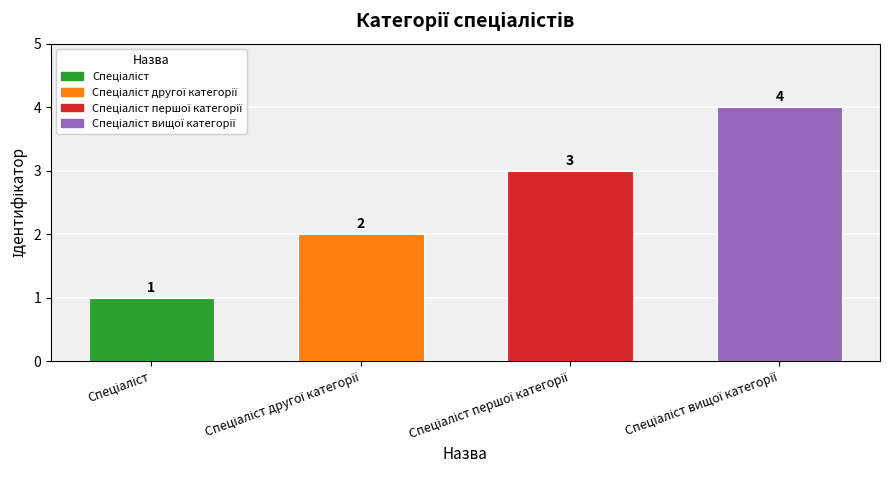

What is the difference between the maximum and minimum values?

3